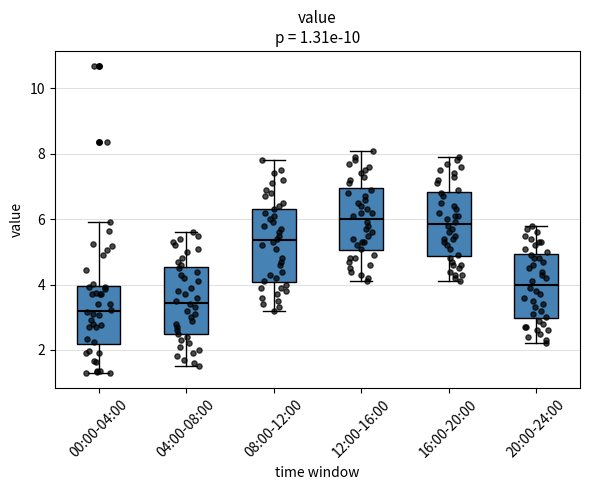

Comparing the boxes themselves (not the whiskers), which one is the tallest?

08:00-12:00